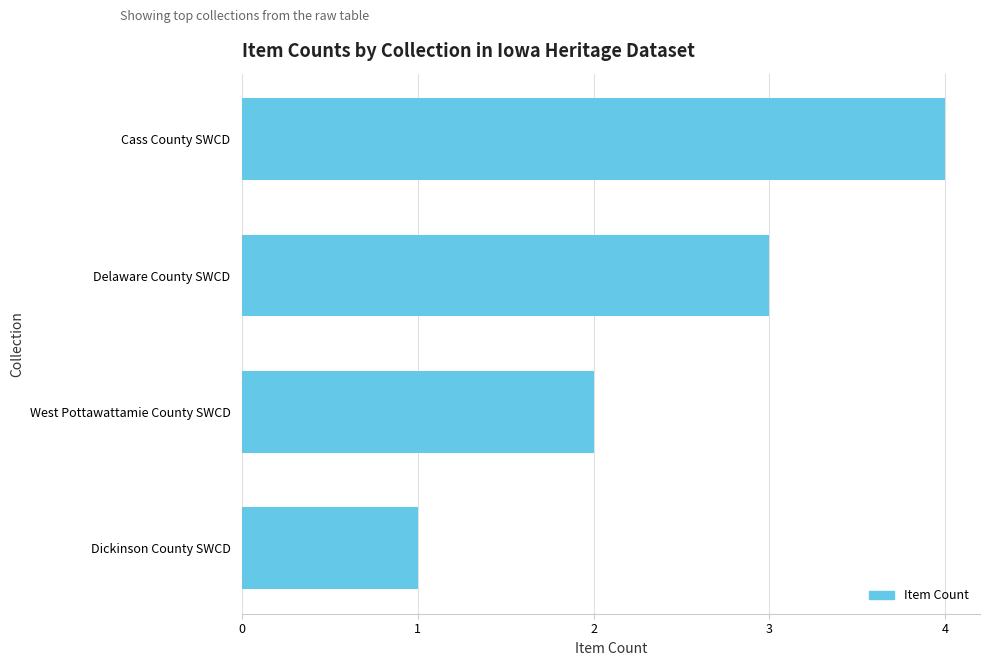

Does the chart contain stacked bars?

No